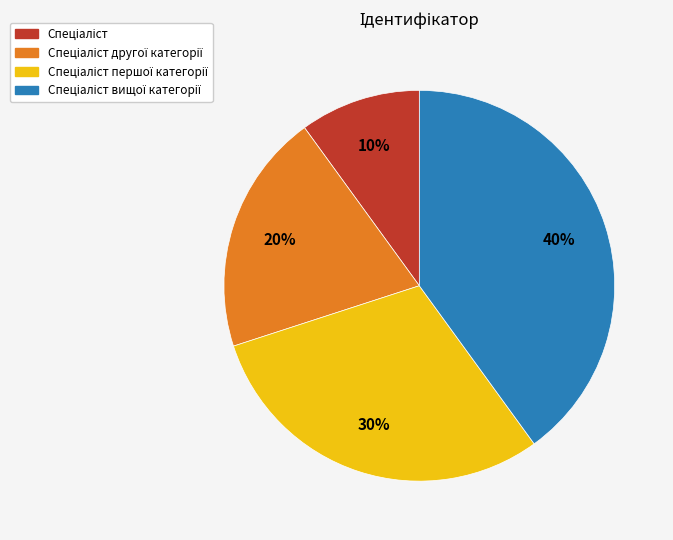

To the nearest percent, what is the average slice percentage?

25%